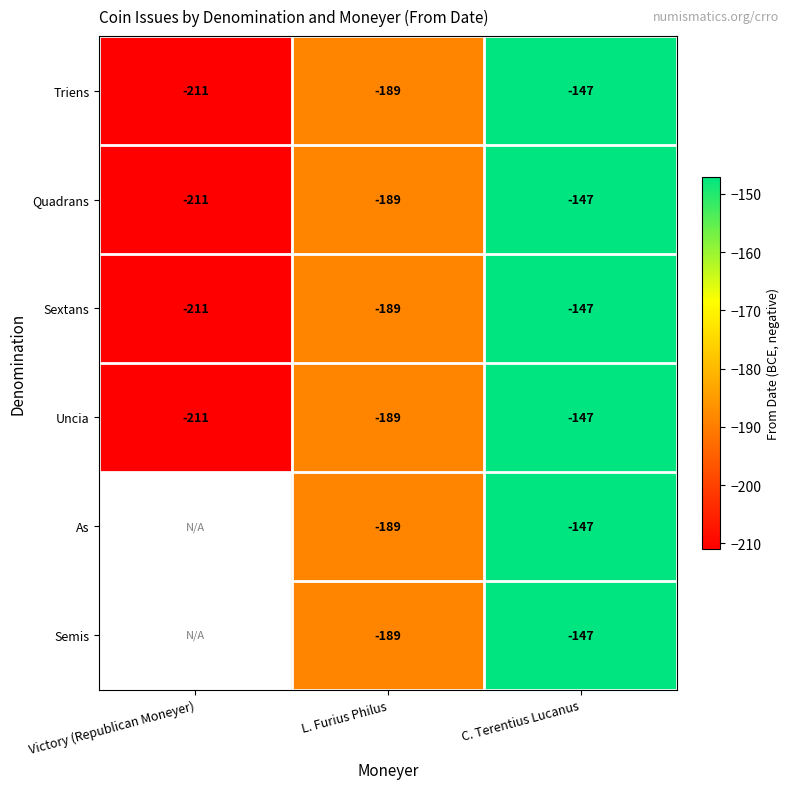

At which label is Triens closest to -179?

L. Furius Philus